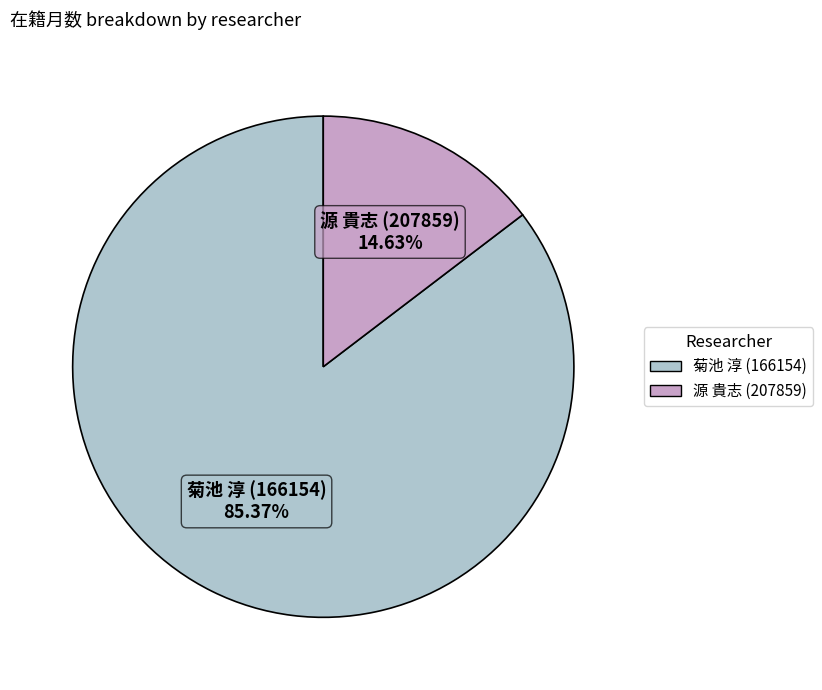

Count the number of slices in the pie.

2